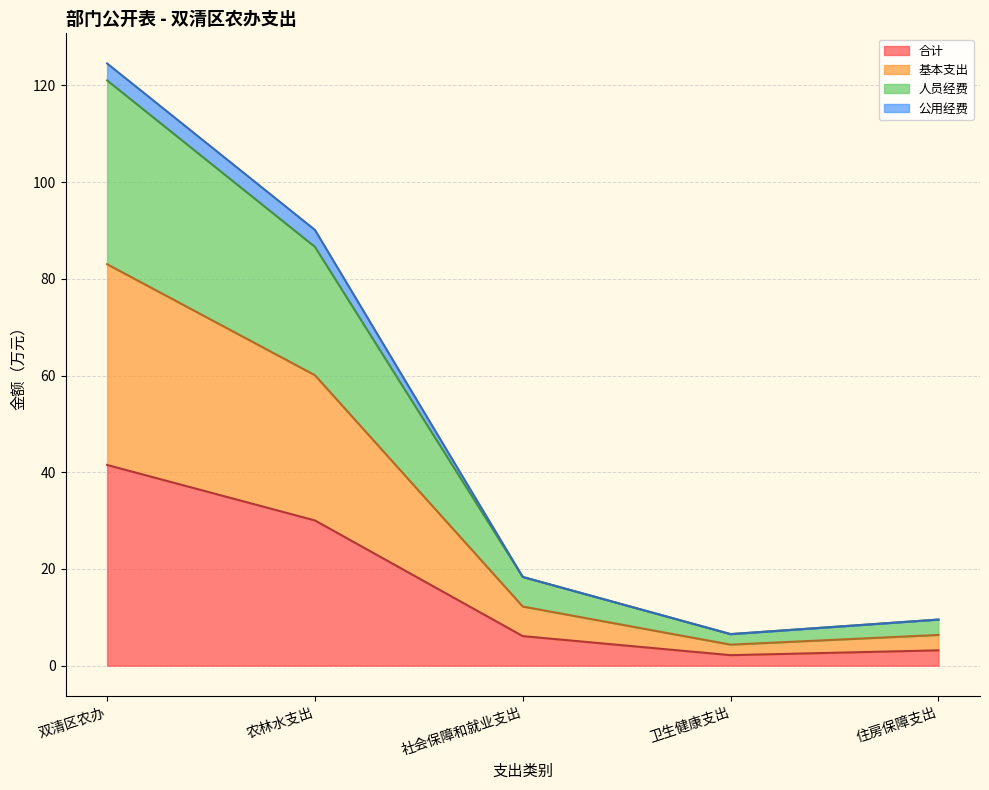

What is the difference between the 合计 values at 双清区农办 and 农林水支出?

11.5